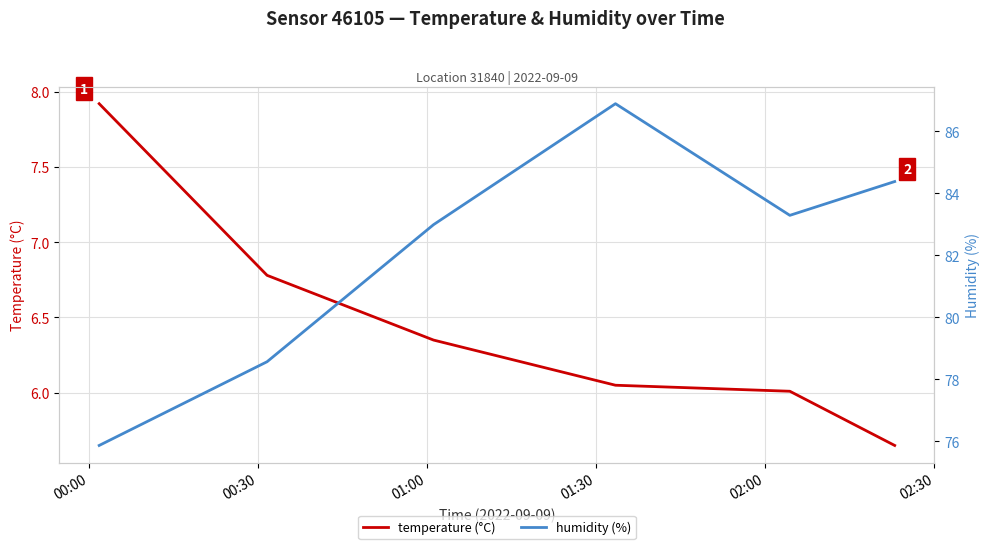

Which series has the largest total across all categories?

humidity (%)